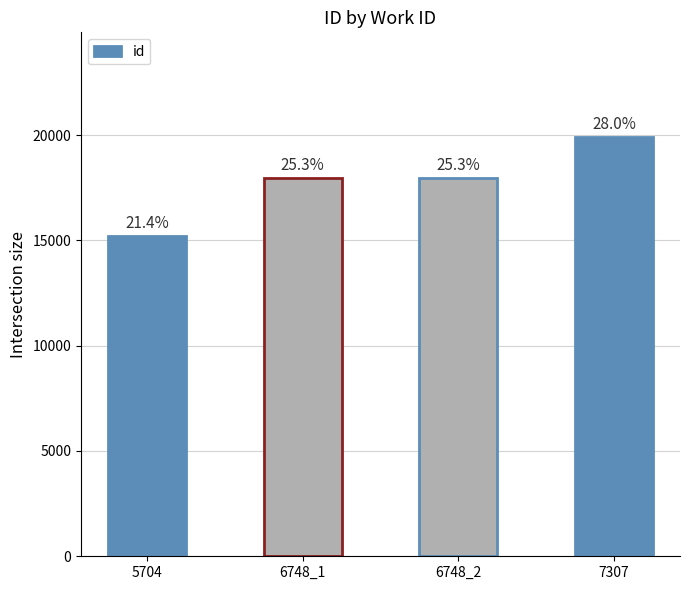

Rank the categories by value from highest to lowest.

7307, 6748_2, 6748_1, 5704